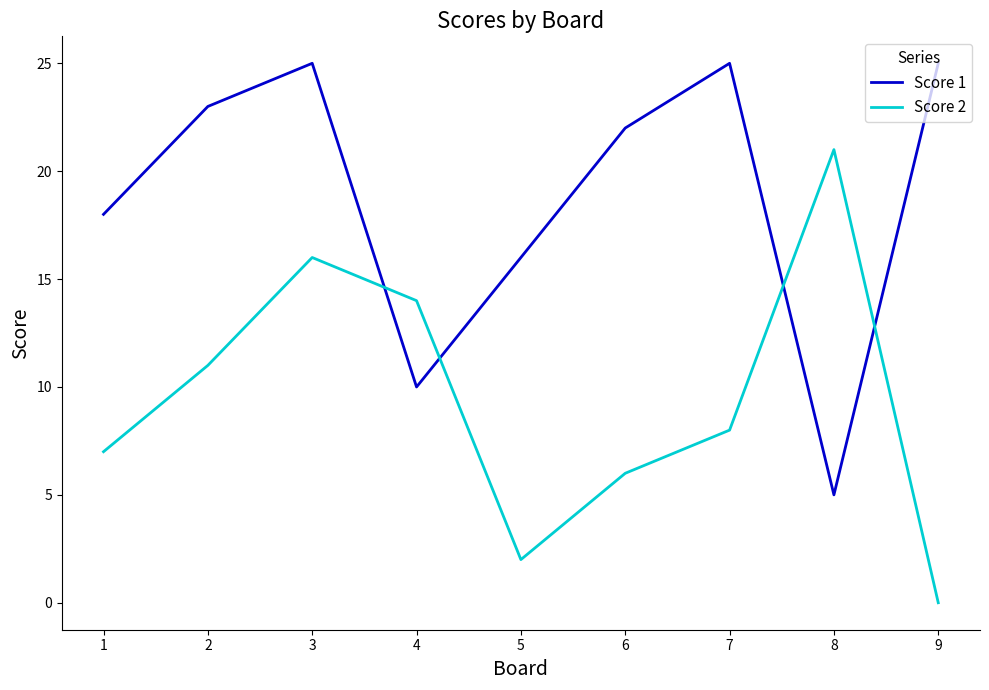

Is it true that Score 2 equals 11 at 2?

True